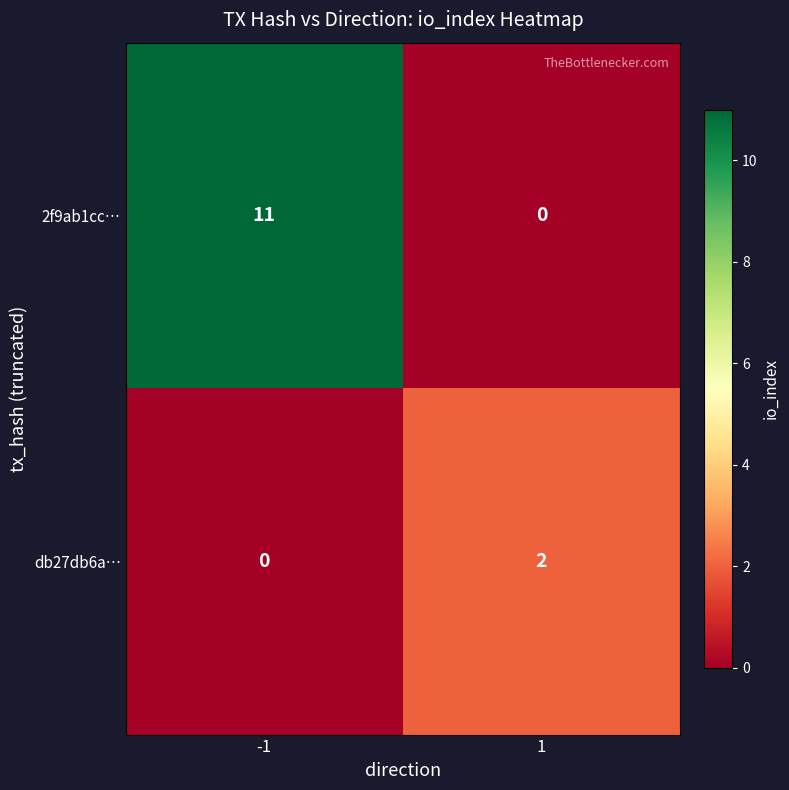

List the series in order of their peak value, lowest first.

db27db6a…, 2f9ab1cc…